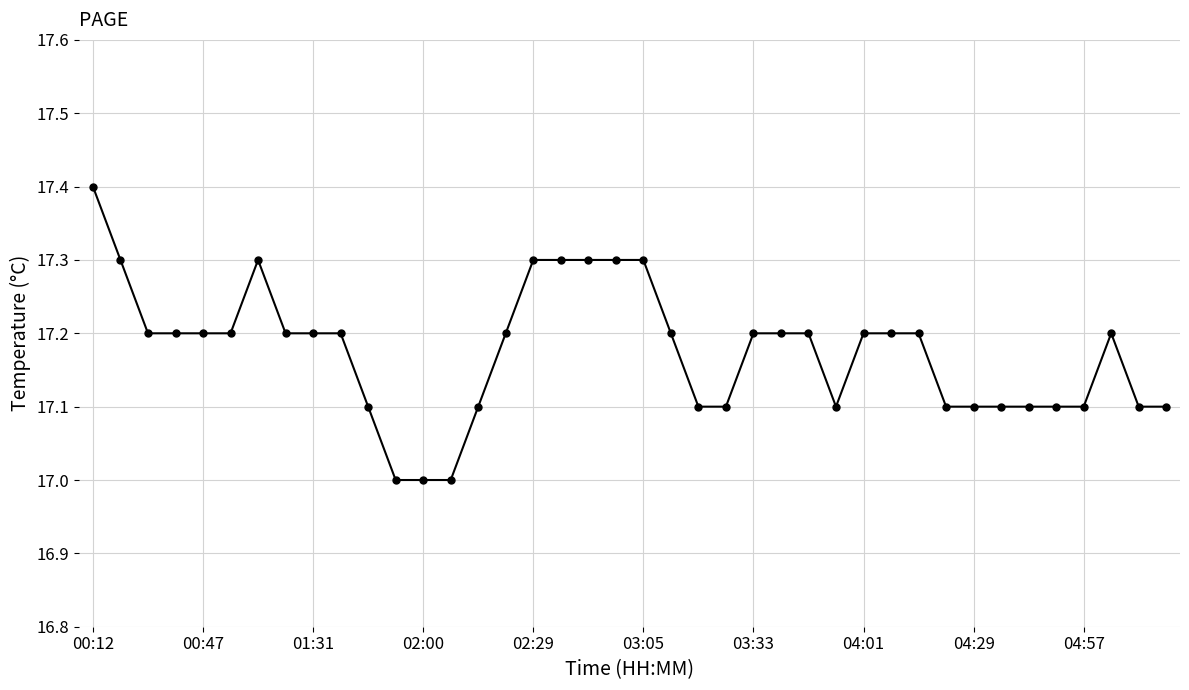

What is the difference between the maximum and minimum values?

0.4